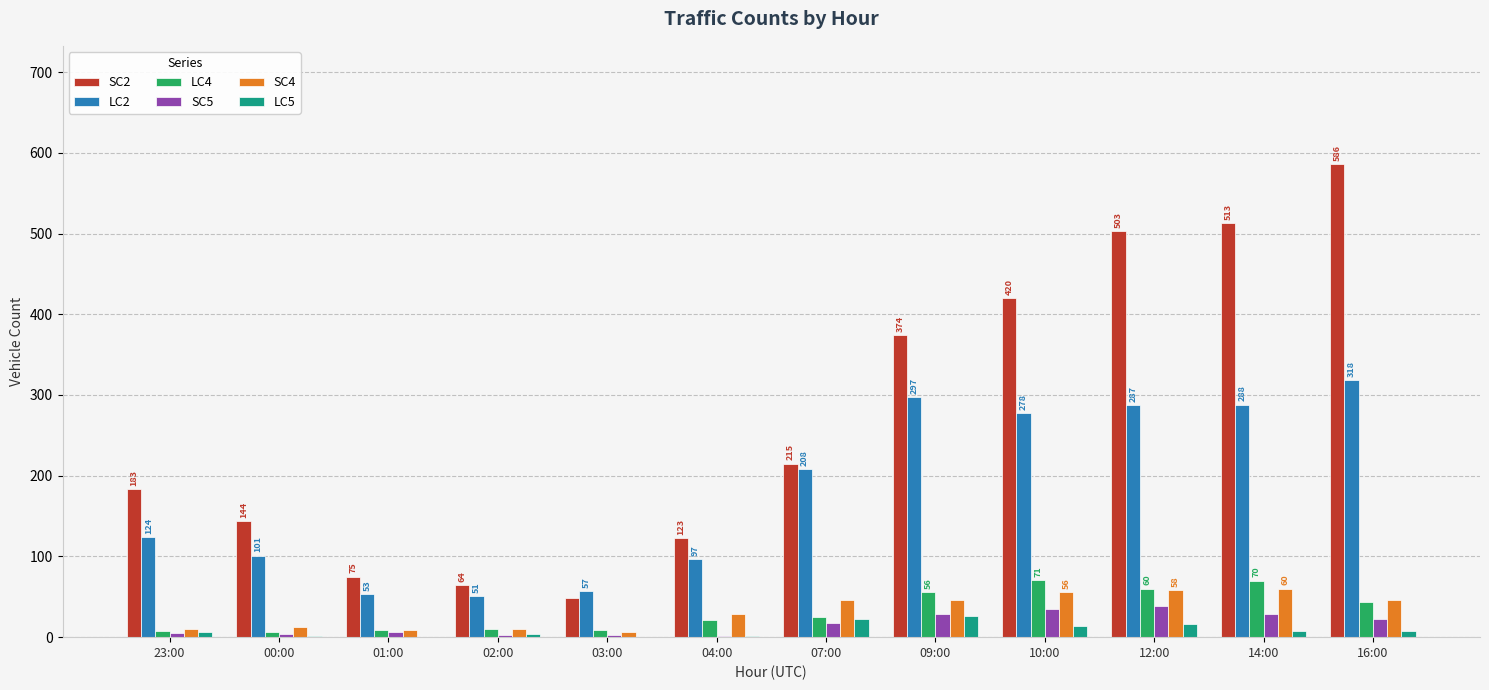

The value of SC4 at 09:00 is 46. True or false?

True